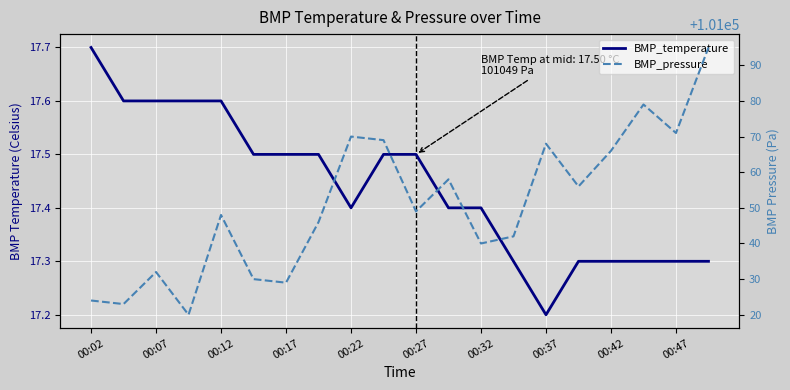

What is the sum of all BMP_pressure values?

2021015.0